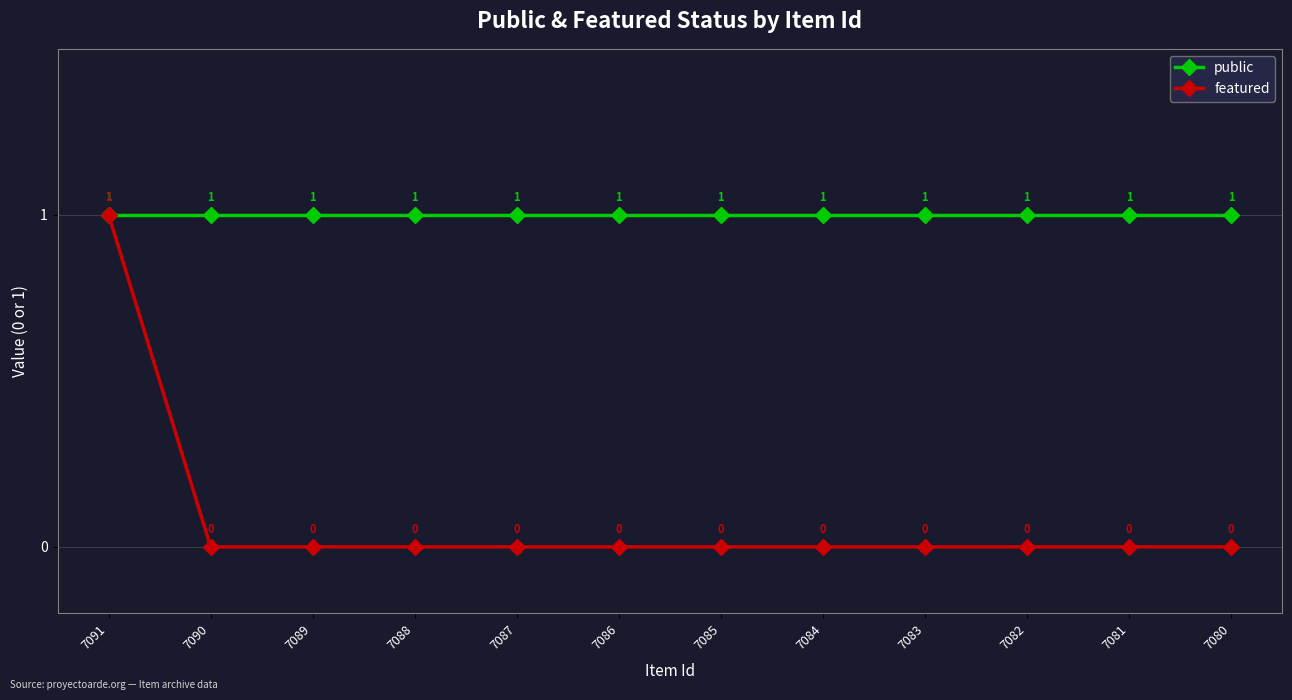

What is the difference between the highest and lowest values at 7080?

1